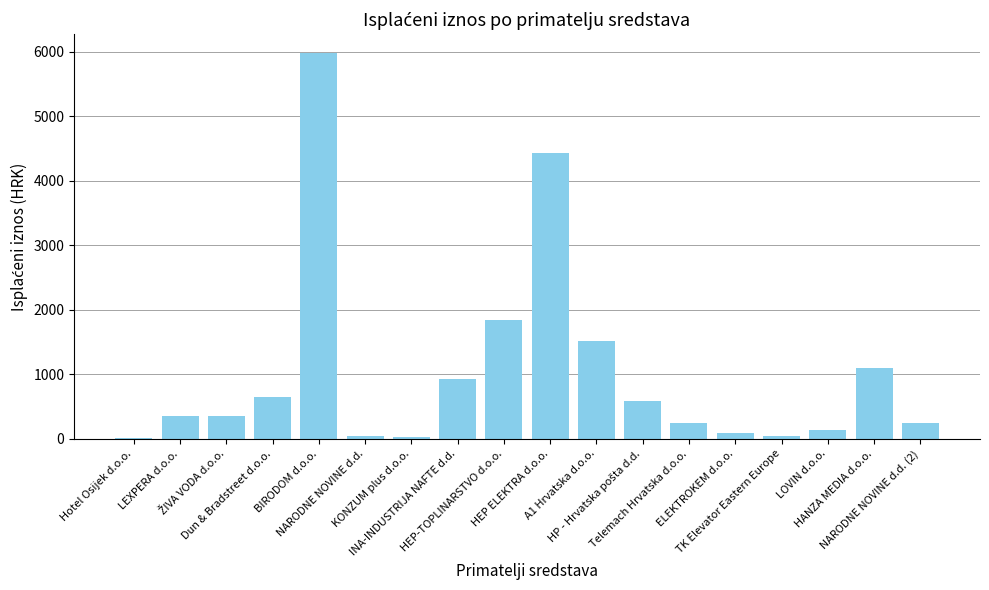

Does the chart contain stacked bars?

No